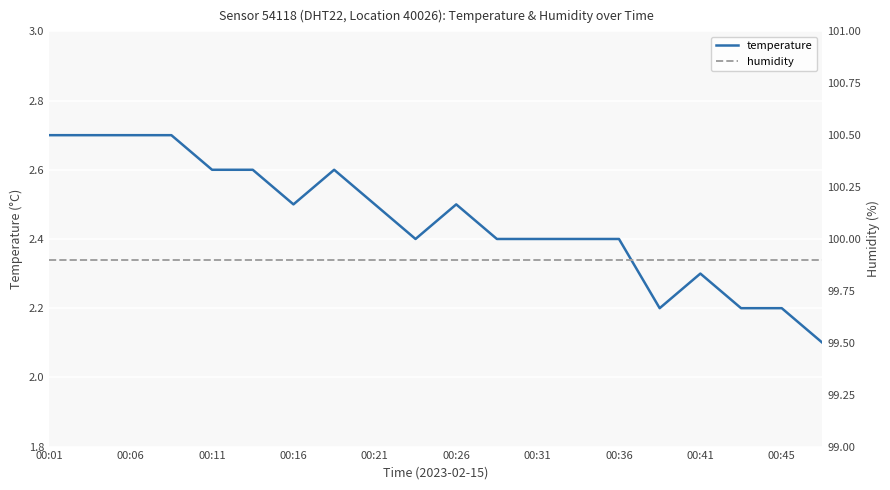

The value of temperature at 00:36 is 0.9. True or false?

False